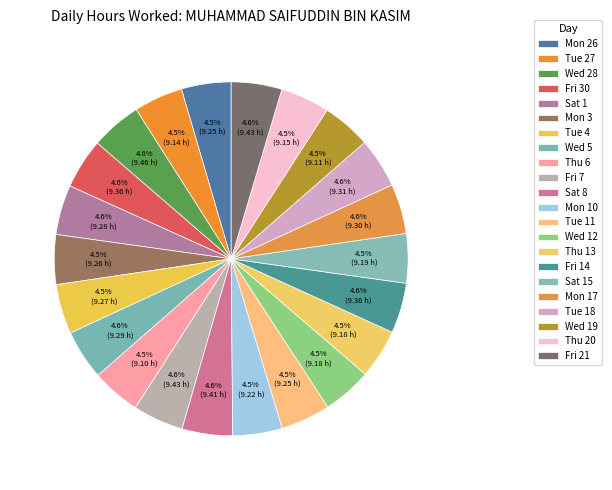

How many slices are in this pie chart?

22